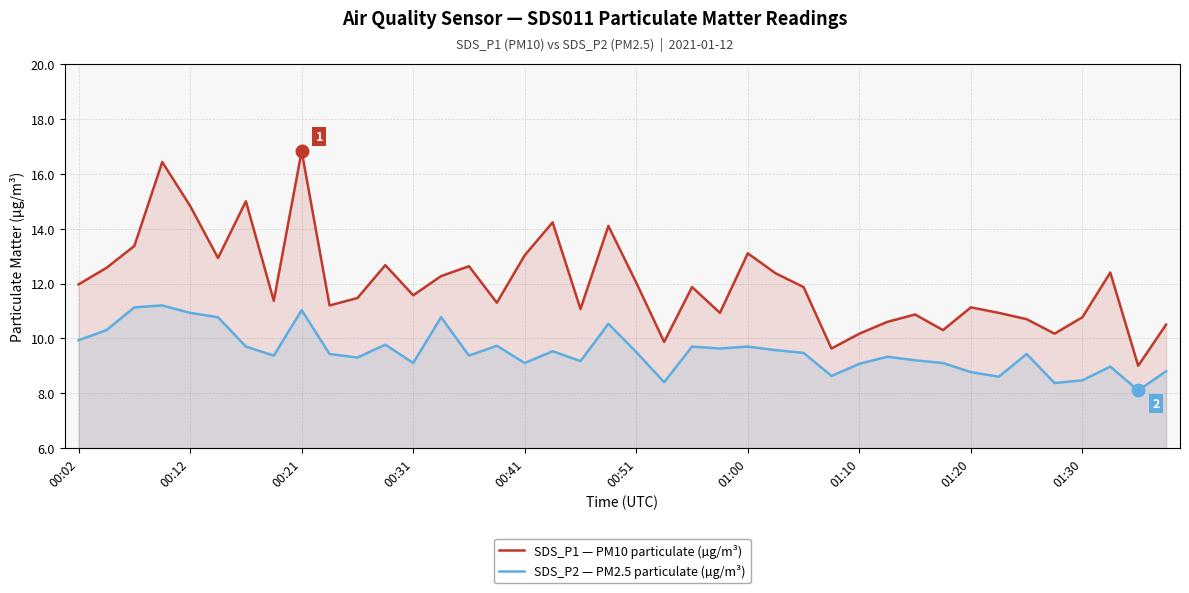

Count the number of categories in the chart.

40